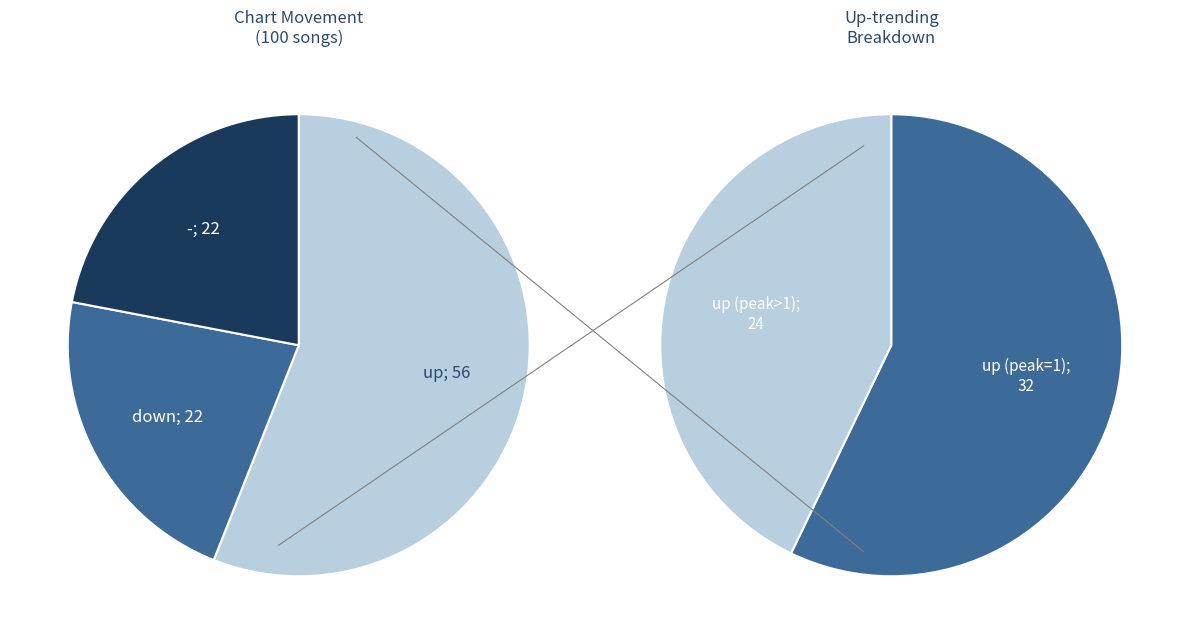

Does up represent more than half of the total?

Yes